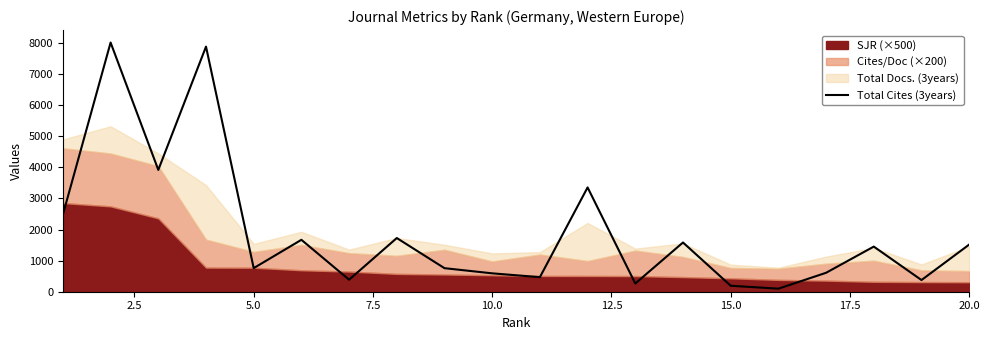

How many data points does each series have?

20